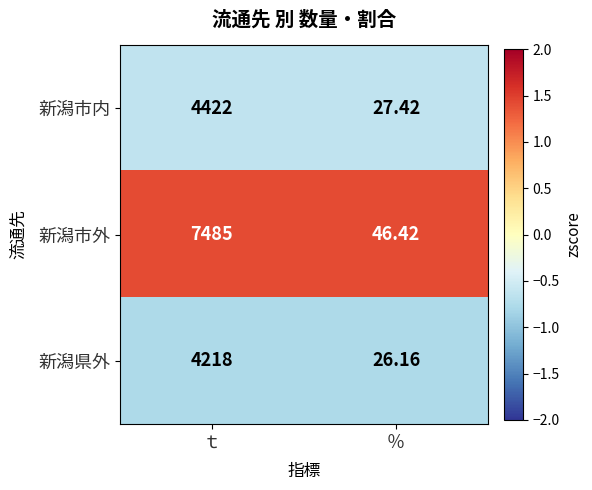

Where is 新潟市内 nearest to the value 2224?

％